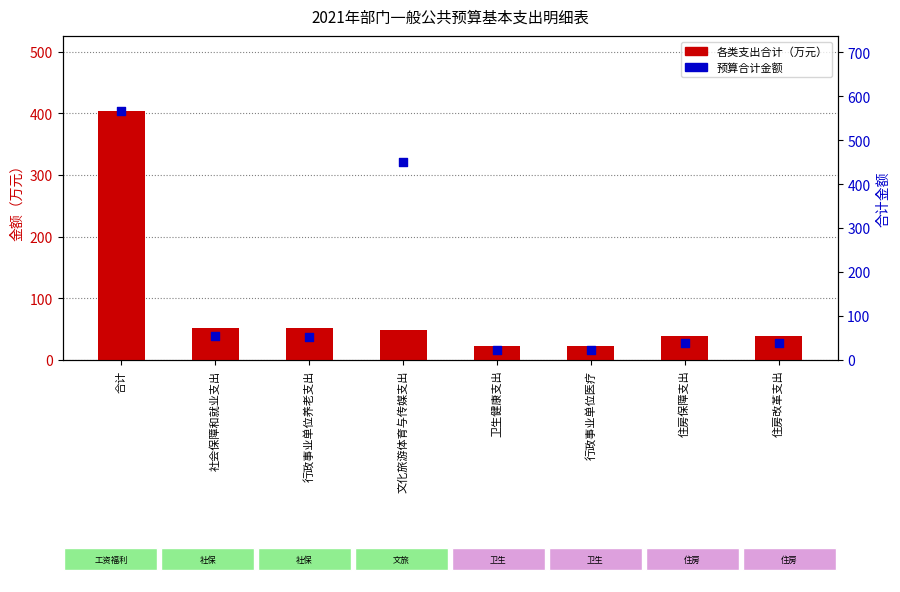

At which category is the sum across all series the highest?

合计